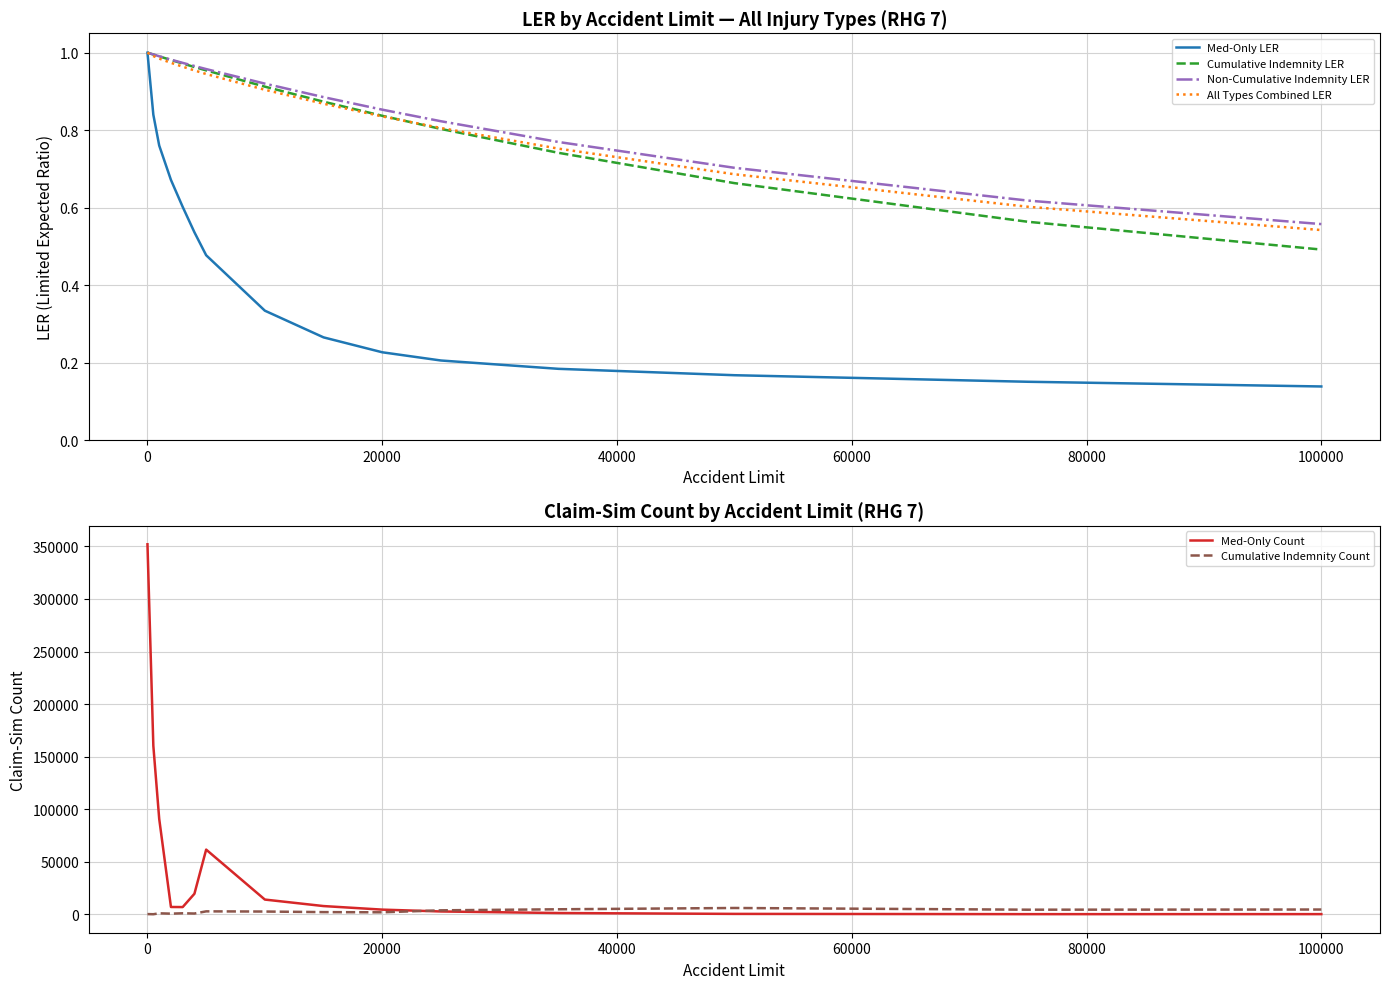

True or false: Cumulative Indemnity Count and Cumulative Indemnity LER intersect in this chart.

False